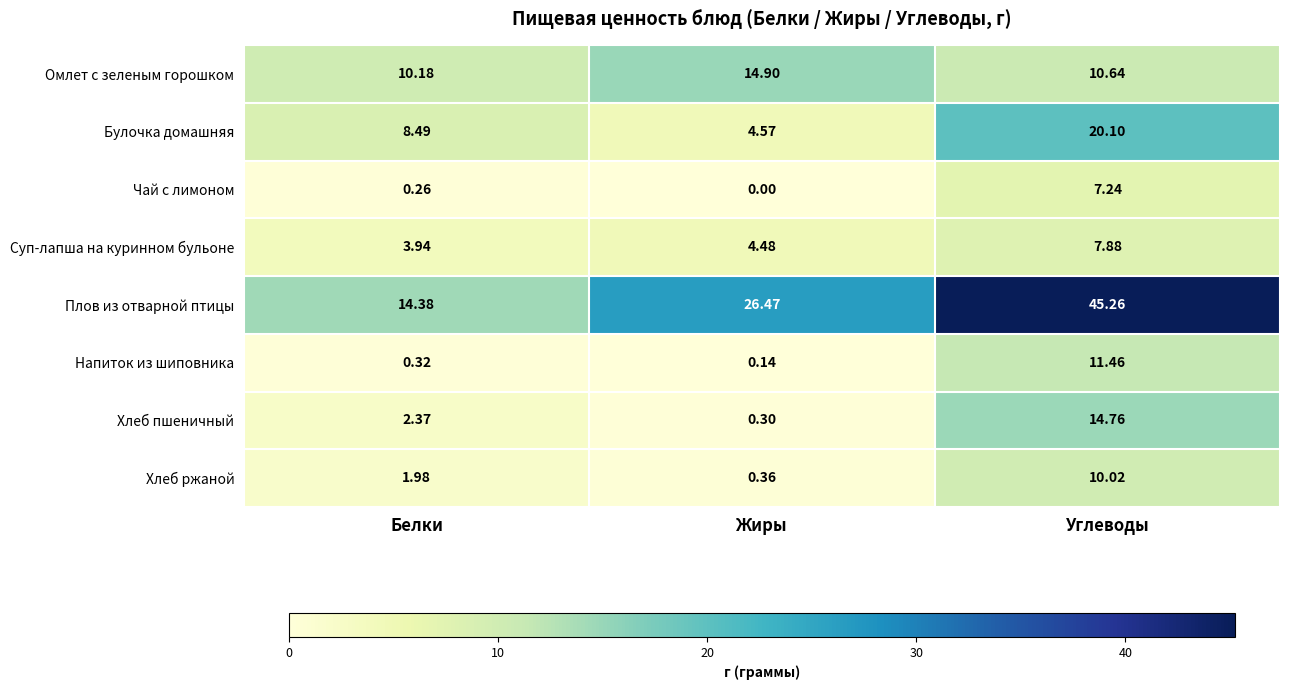

Which series changed the most between Белки and Жиры?

Плов из отварной птицы